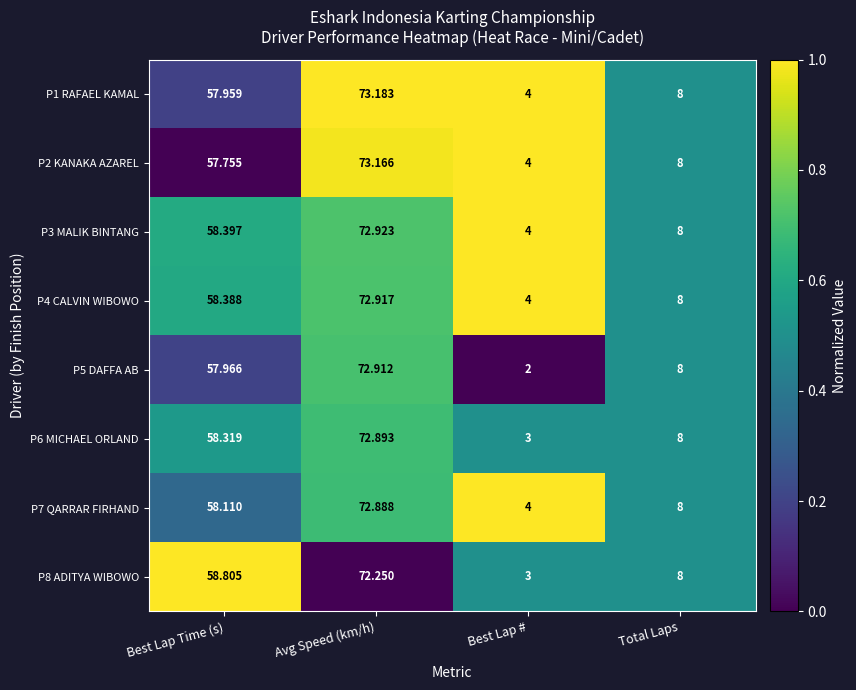

Which series has the largest range (max minus min)?

P5 DAFFA AB